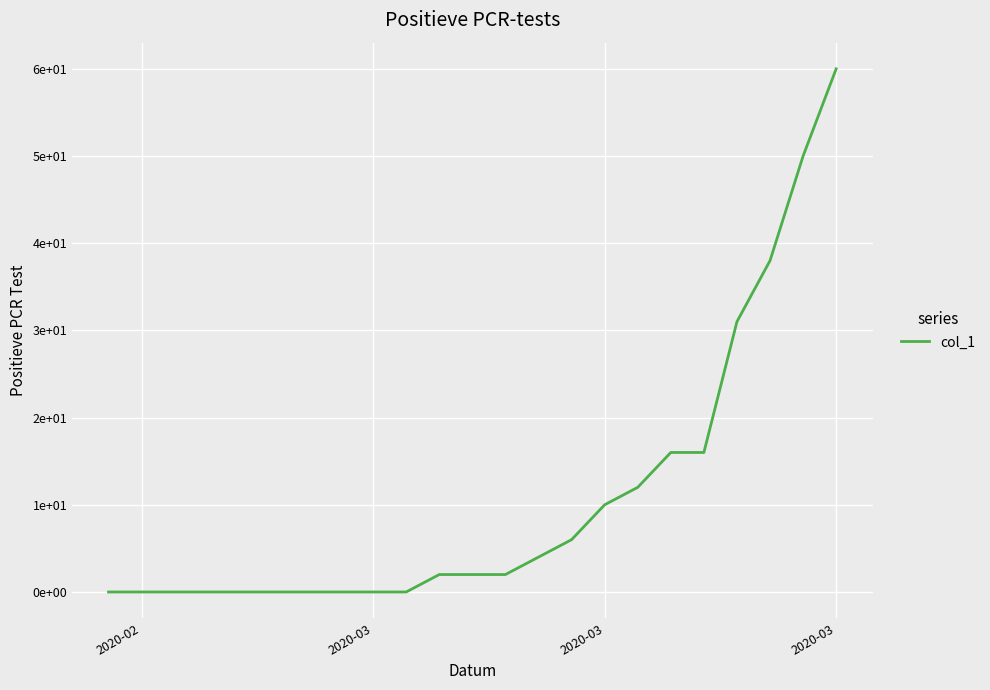

Reading left to right, what are all the values shown in this chart?

0	0	0	0	0	0	0	0	0	0	2	2	2	4	6	10	12	16	16	31	38	50	60